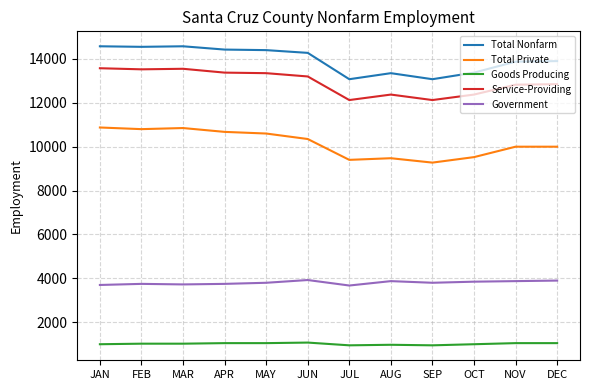

Is it true that Service-Providing equals 13550 at MAR?

True